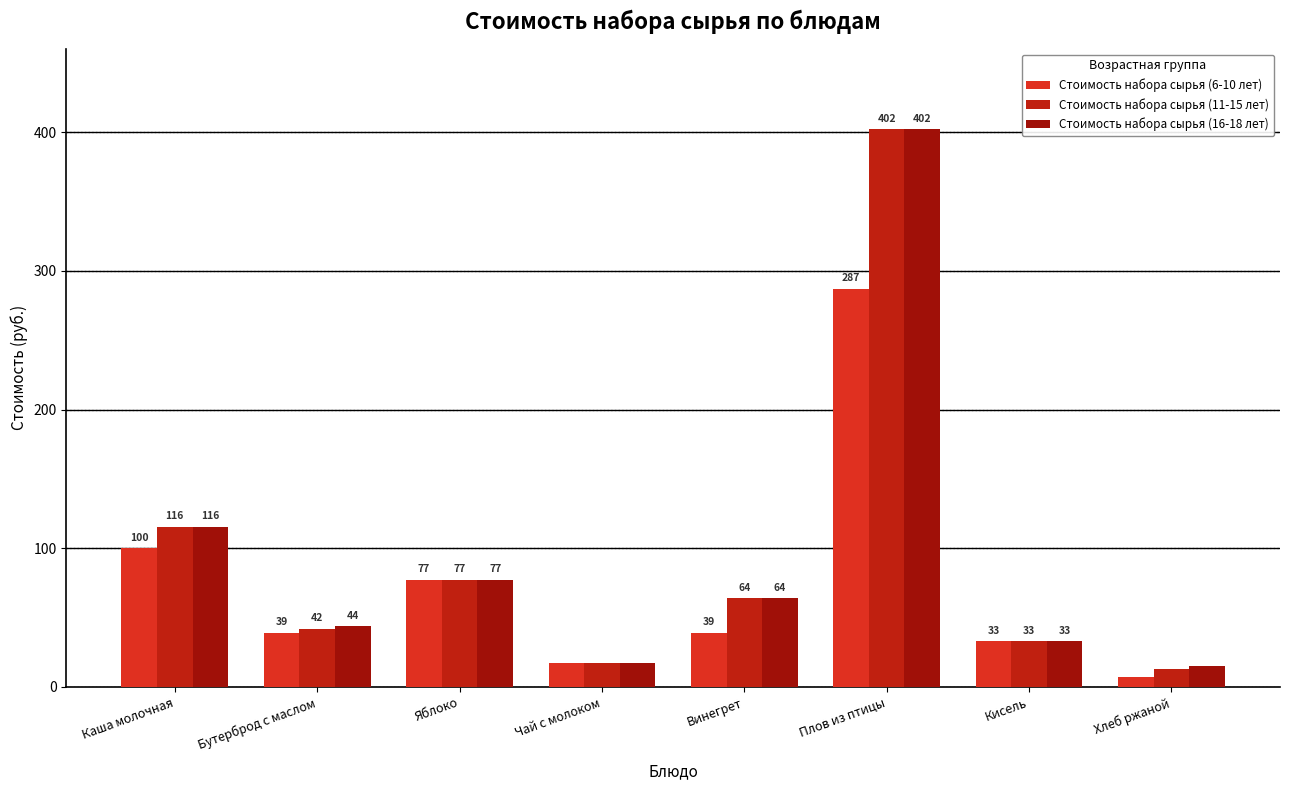

At which label does Стоимость набора сырья (11-15 лет) first exceed 64?

Каша молочная